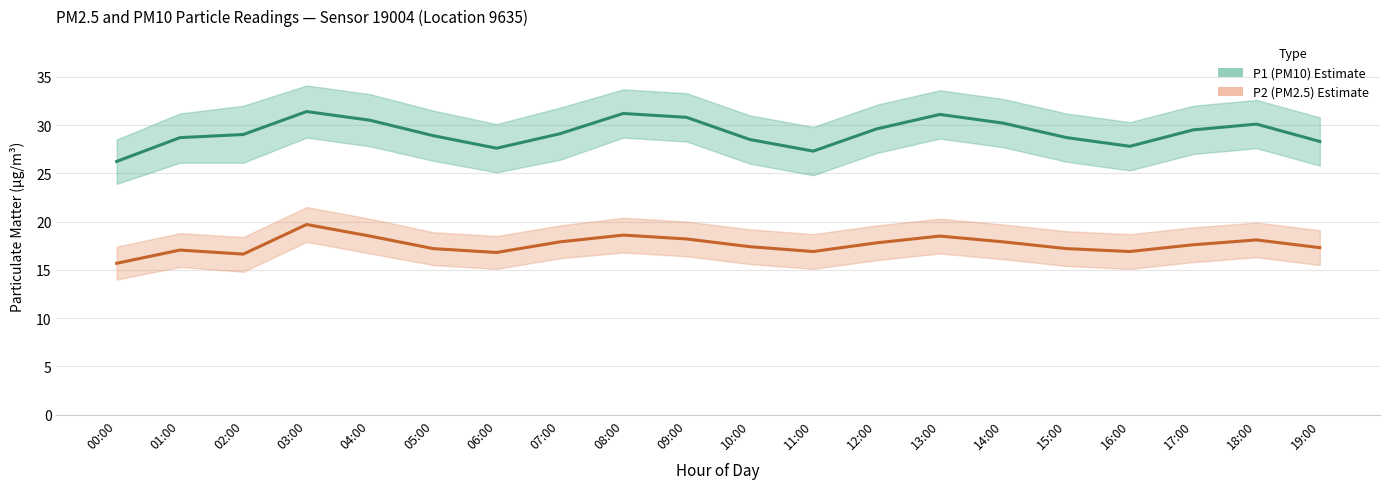

Is the value of P1 (PM10) Estimate at 09:00 greater than the value of P2 (PM2.5) Estimate at 05:00?

Yes